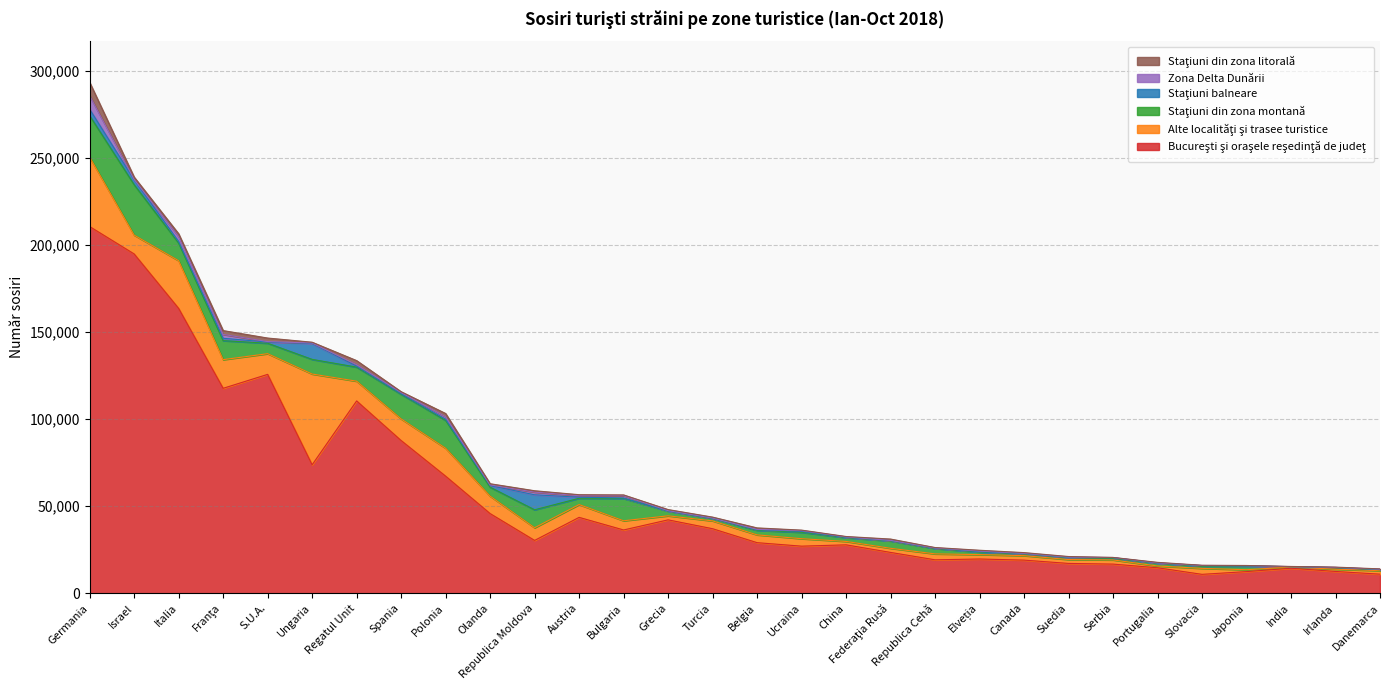

True or false: Staţiuni din zona montană and Staţiuni din zona litorală intersect in this chart.

False